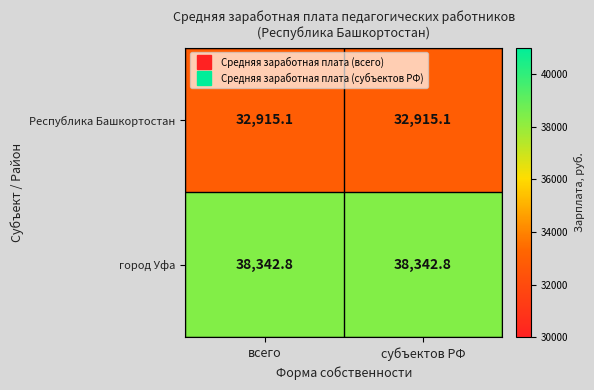

What is the total value across all series at субъектов РФ?

71257.9